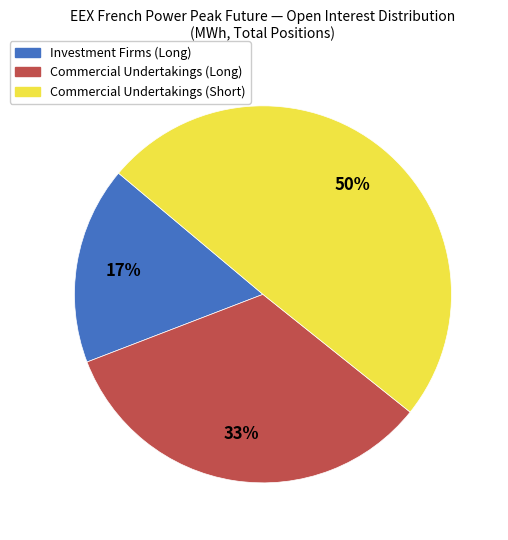

To the nearest percent, what is the difference between the largest and smallest slice percentages?

33%